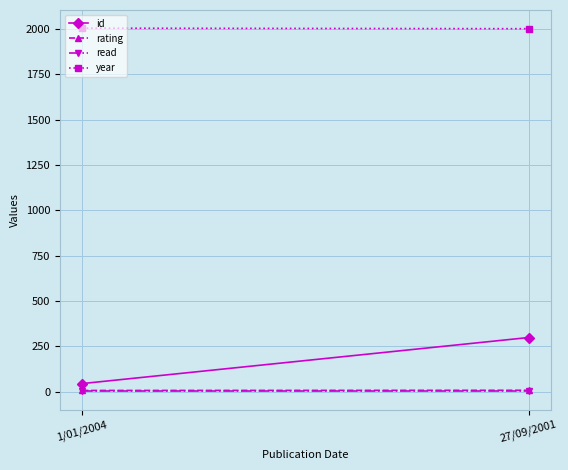

Rank the series by their maximum value, from highest to lowest.

year, id, rating, read